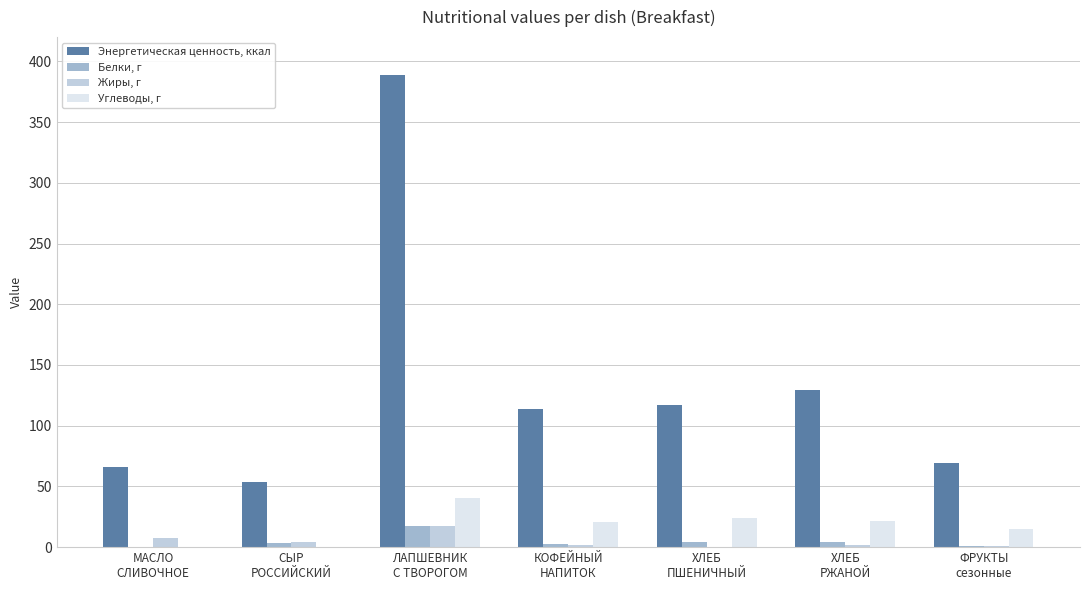

What is the maximum value shown in the chart?

388.6